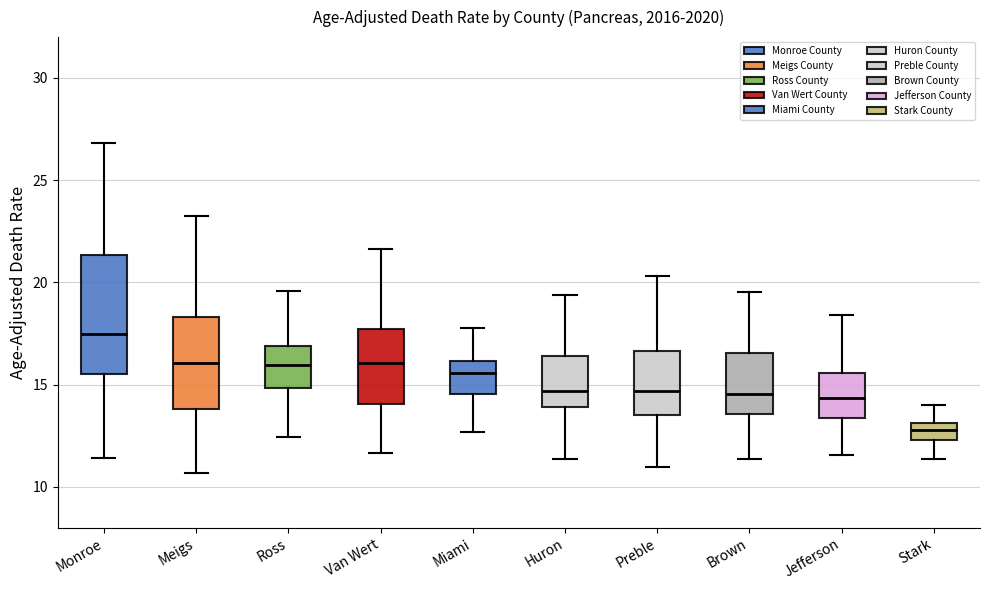

Reading left to right, read every box against the y-axis: the position of its median line, the range the box covers, and the ends of its whiskers. The values are not printed on the chart, so give them approximately, as read against the axis.

Monroe: median 17.5, box 15.5 to 21.5, whiskers 11.5 to 27.0
Meigs: median 16.0, box 14.0 to 18.5, whiskers 10.5 to 23.0
Ross: median 16.0, box 15.0 to 17.0, whiskers 12.5 to 19.5
Van Wert: median 16.0, box 14.0 to 17.5, whiskers 11.5 to 21.5
Miami: median 15.5, box 14.5 to 16.0, whiskers 12.5 to 18.0
Huron: median 14.5, box 14.0 to 16.5, whiskers 11.5 to 19.5
Preble: median 14.5, box 13.5 to 16.5, whiskers 11.0 to 20.5
Brown: median 14.5, box 13.5 to 16.5, whiskers 11.5 to 19.5
Jefferson: median 14.5, box 13.5 to 15.5, whiskers 11.5 to 18.5
Stark: median 13.0 (inside the box), box 12.5 to 13.0, whiskers 11.5 to 14.0